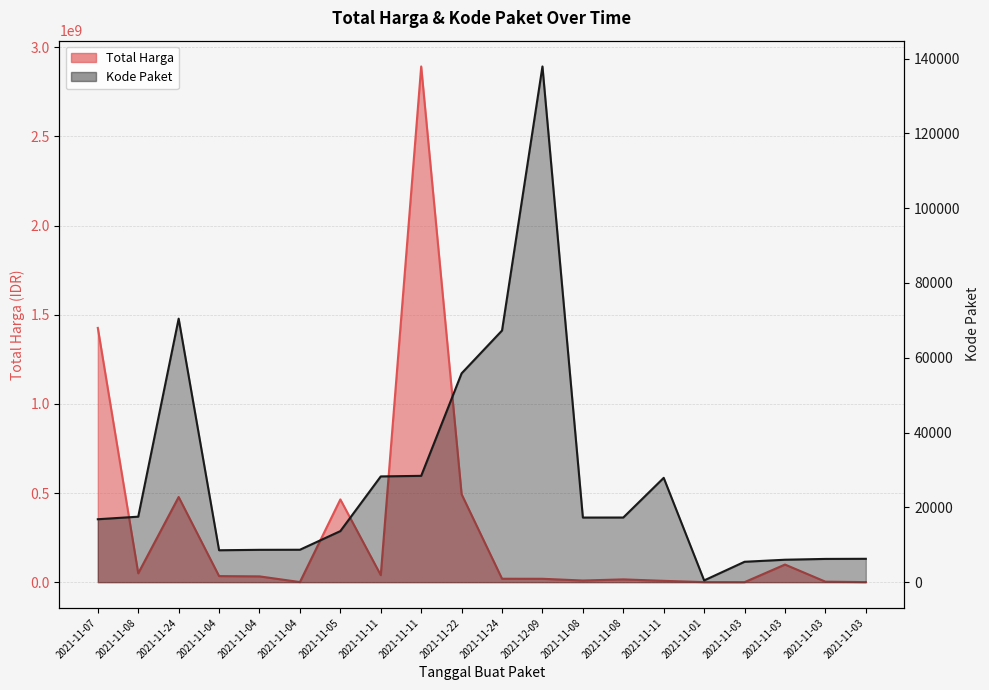

Reading left to right, extract all data points from this chart.

Total Harga: 1425867900	49730040	477600000	34000000	32441200	577875	464002100	39440000	2892122000	493000000	19175000	18900000	9180000	15513960	7401240	333600	78000	98772570	2772000	265000
Kode Paket: 16823	17509	70453	8530	8646	8668	13652	28271	28425	55826	67279	137876	17272	17283	27891	464	5449	5997	6214	6246